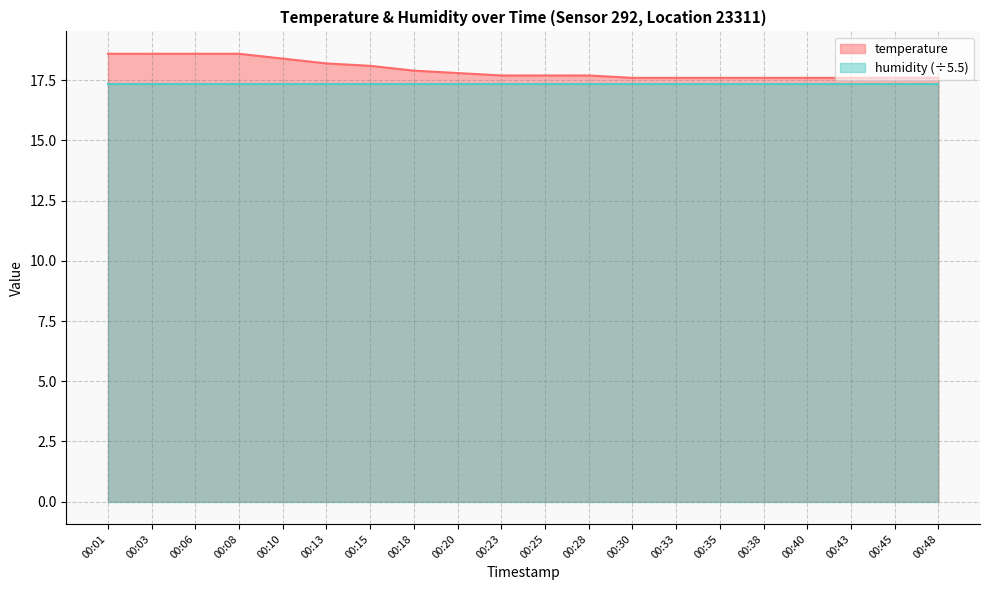

At which category does the chart reach its minimum across all series?

00:30